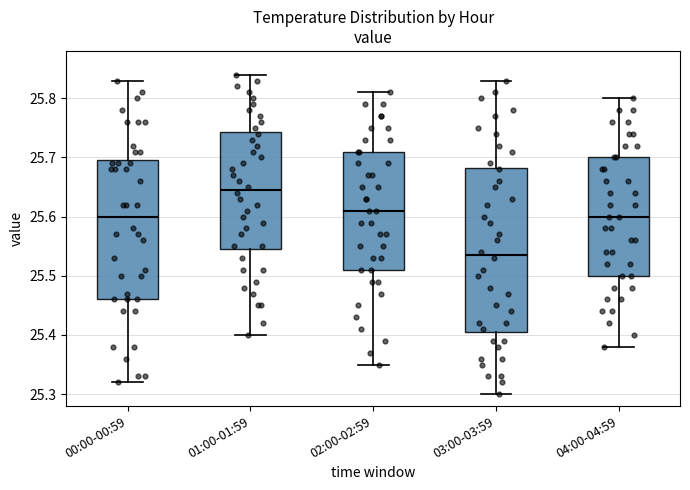

Where is the lower edge of the box for 03:00-03:59 on the y-axis? The values are not printed on the chart, so give them approximately, as read against the axis.

25.41